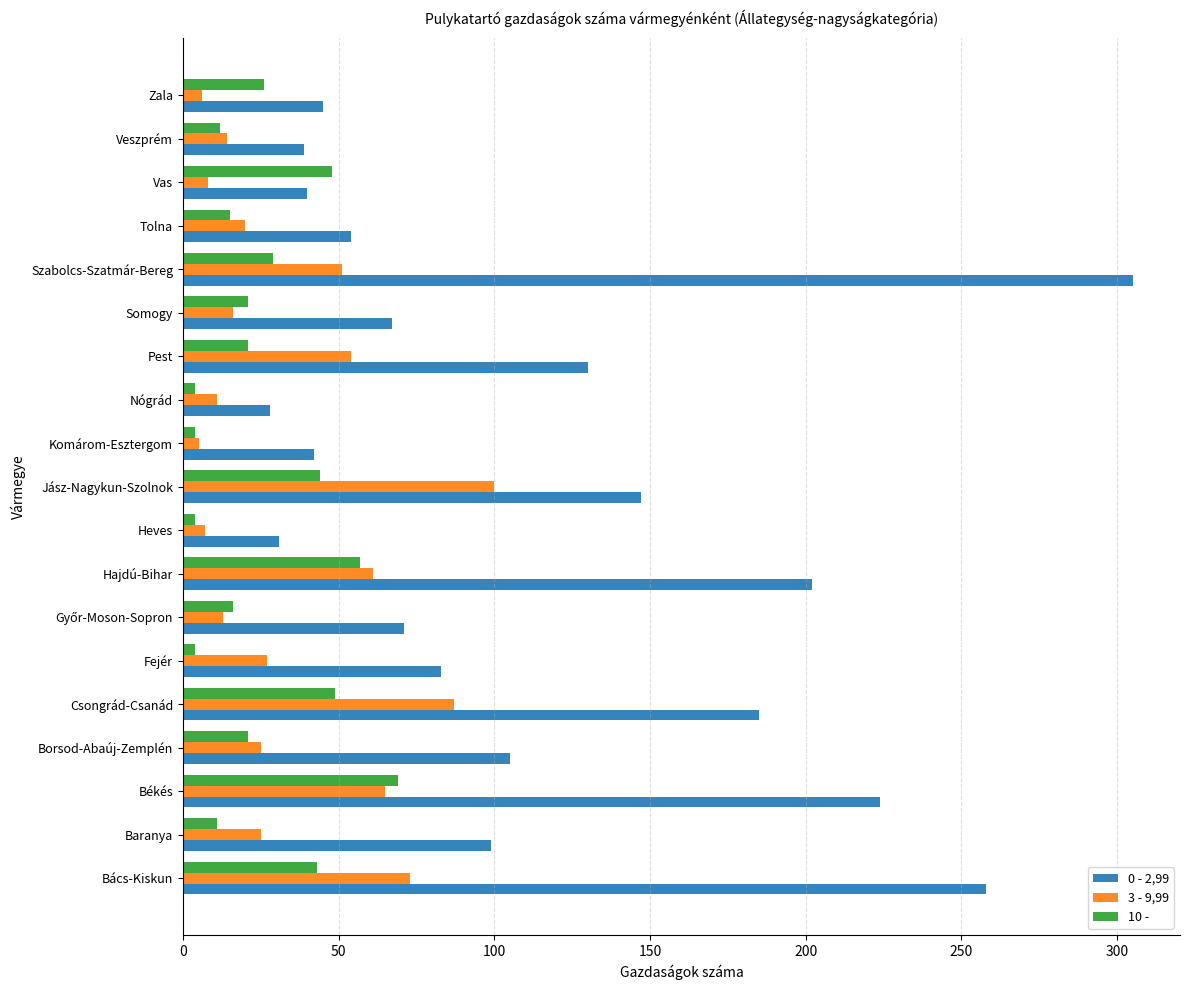

Which series has the widest spread of values?

0 - 2,99